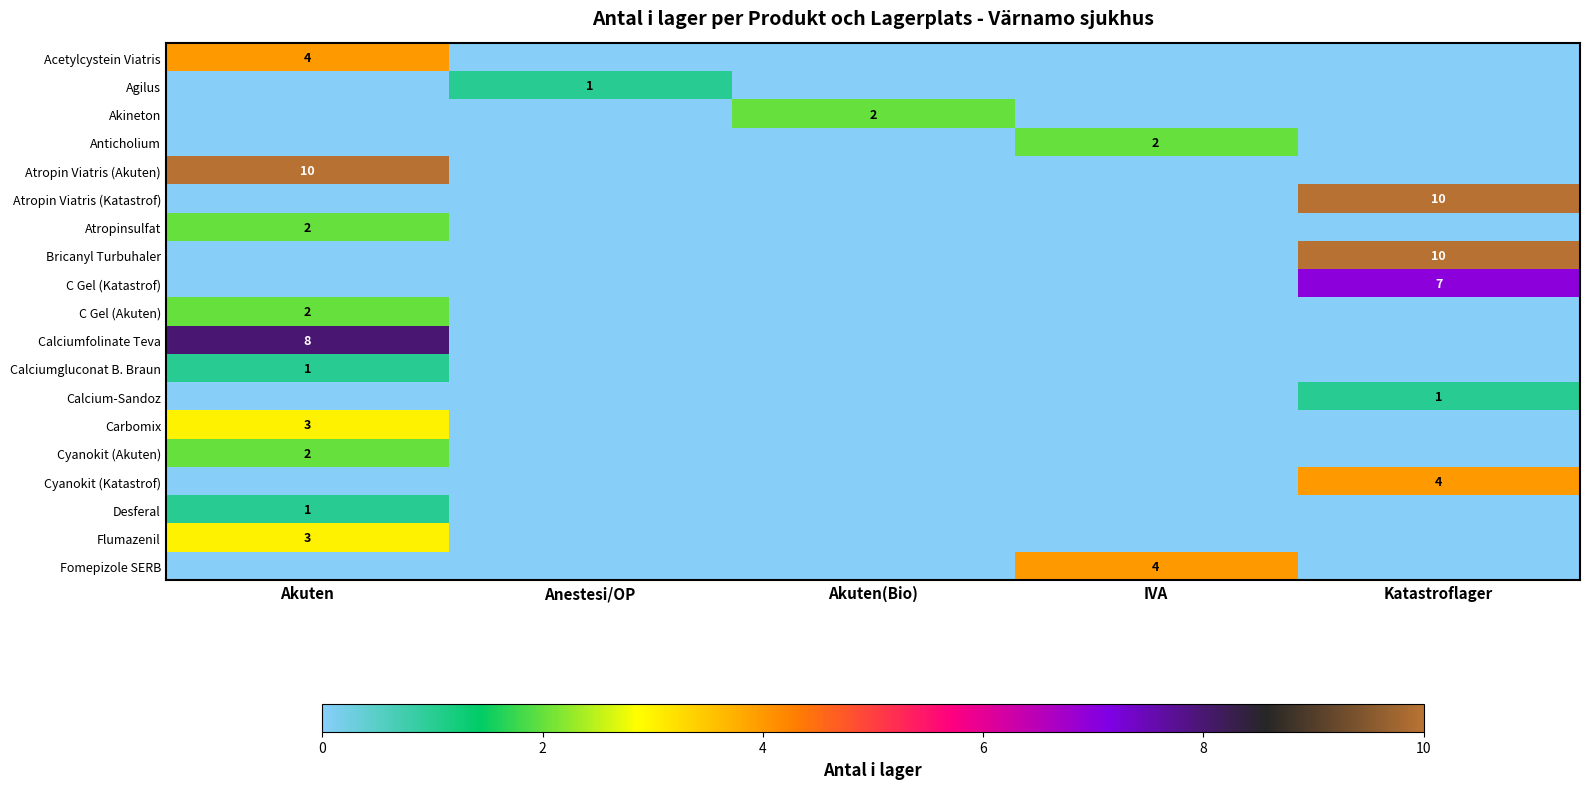

Is the value of C Gel (Katastrof) at Akuten(Bio) greater than the value of Carbomix at IVA?

No